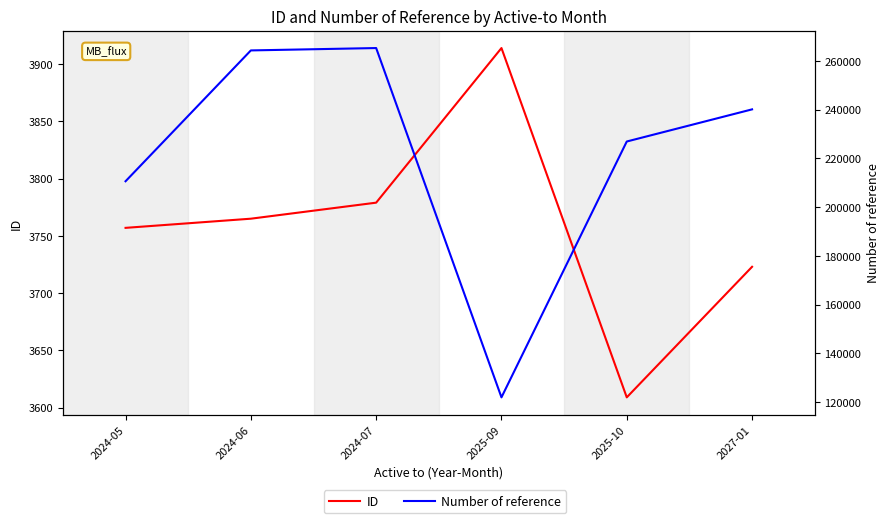

At which category is the sum across all series the highest?

2024-07